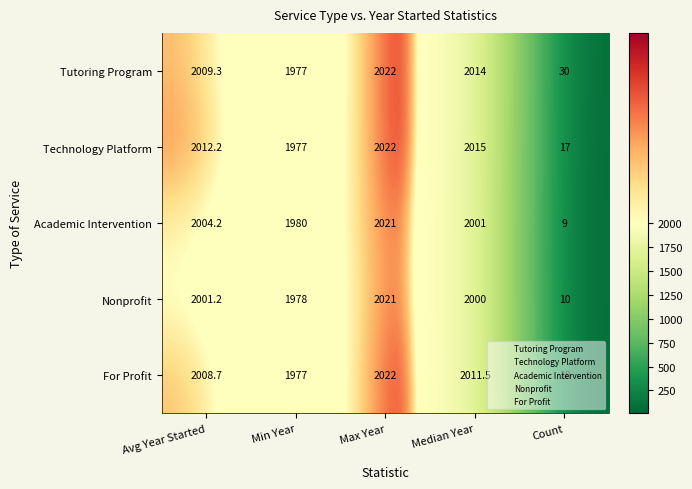

At how many categories does at least one series exceed 103?

4